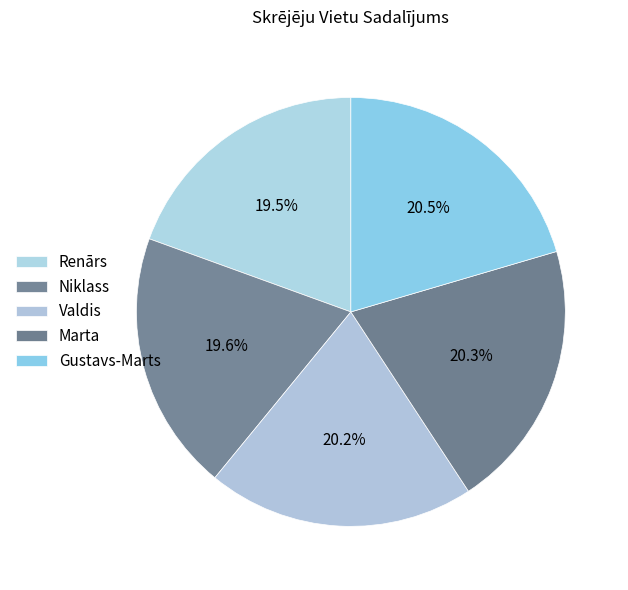

To the nearest percent, what is the average slice percentage?

20%